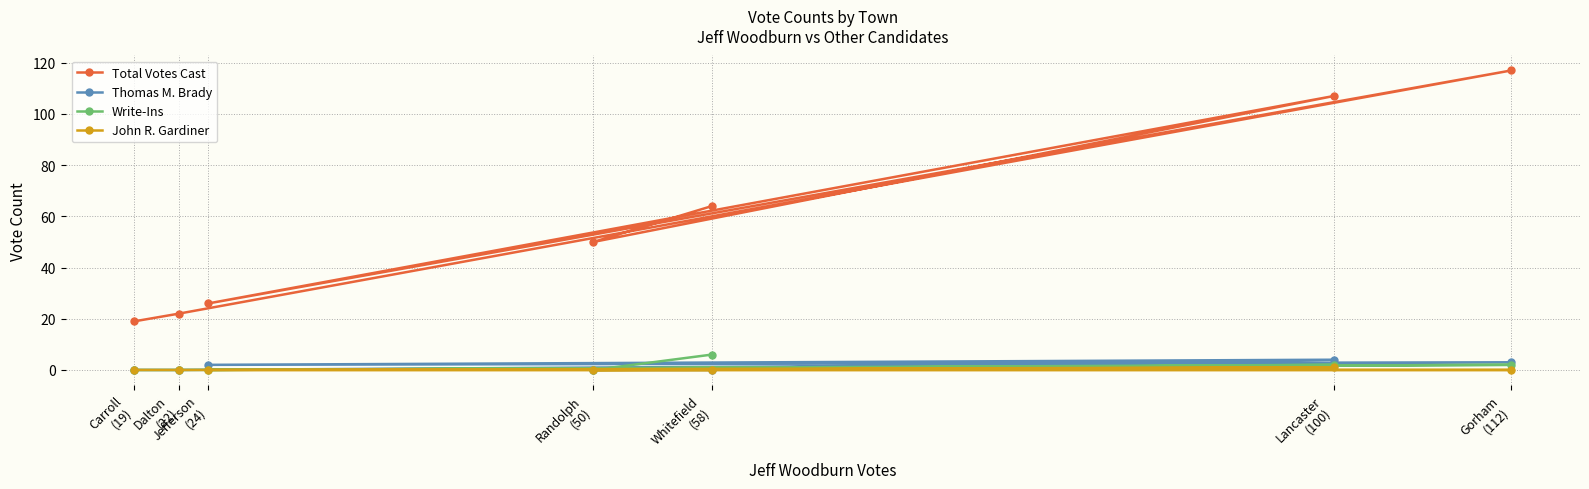

What are all the series names shown in the legend?

Total Votes Cast, Thomas M. Brady, Write-Ins, John R. Gardiner